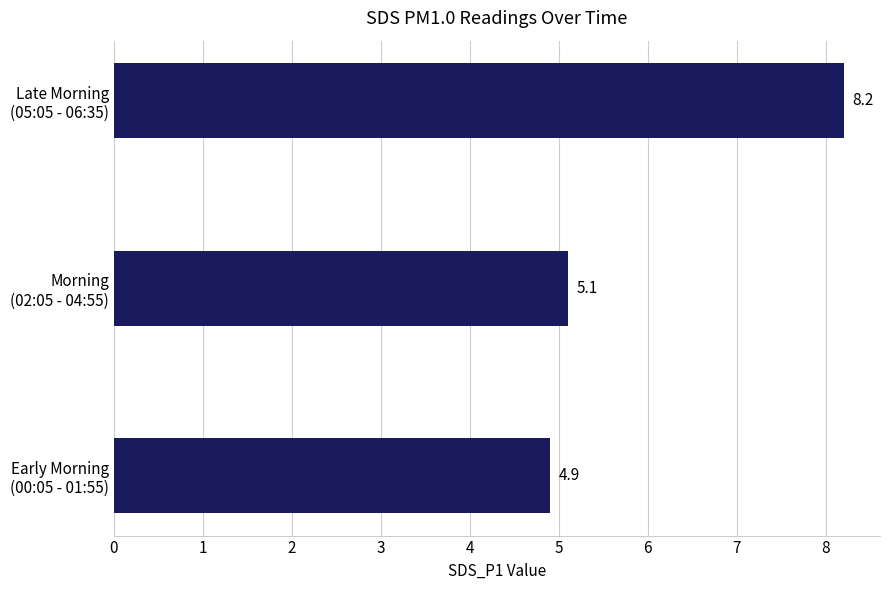

How many bars are there in total?

3